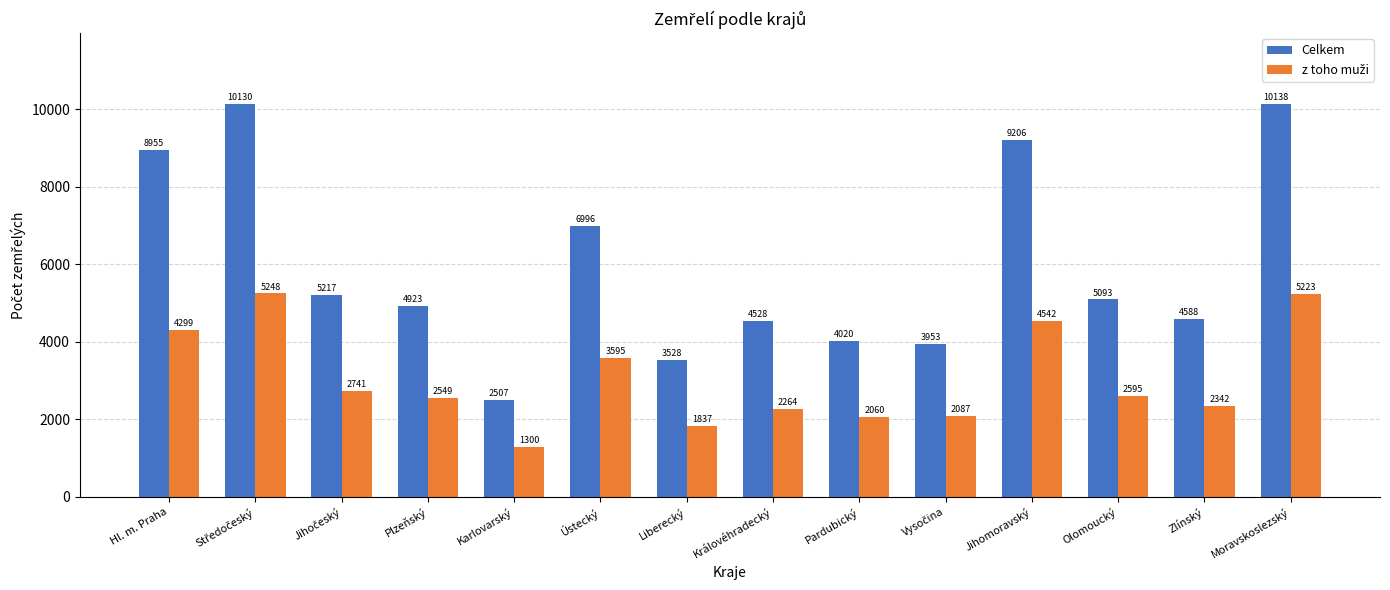

Count the number of data series in this chart.

2